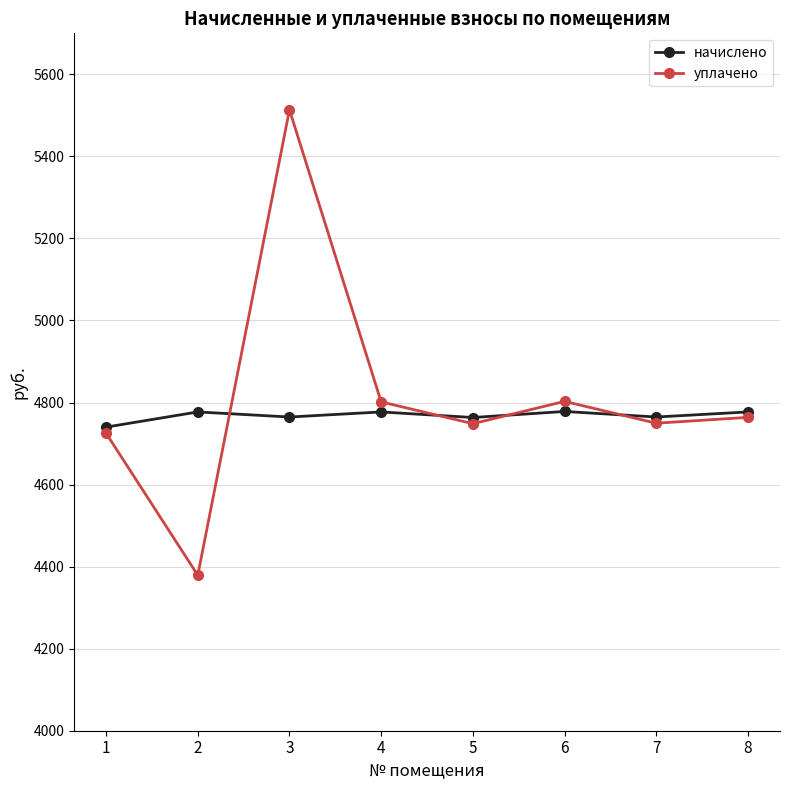

At which category does the chart reach its peak across all series?

3